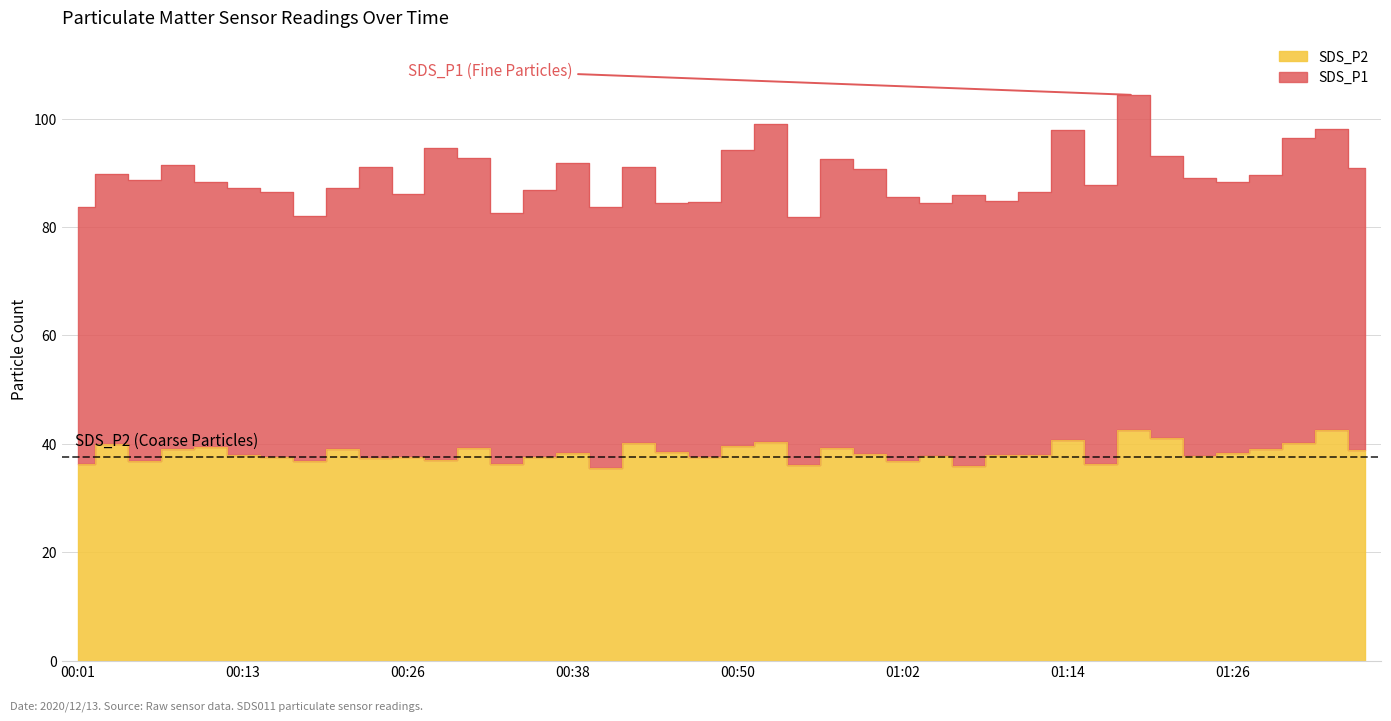

What is the spread (max minus min) of values at 01:12?

48.5